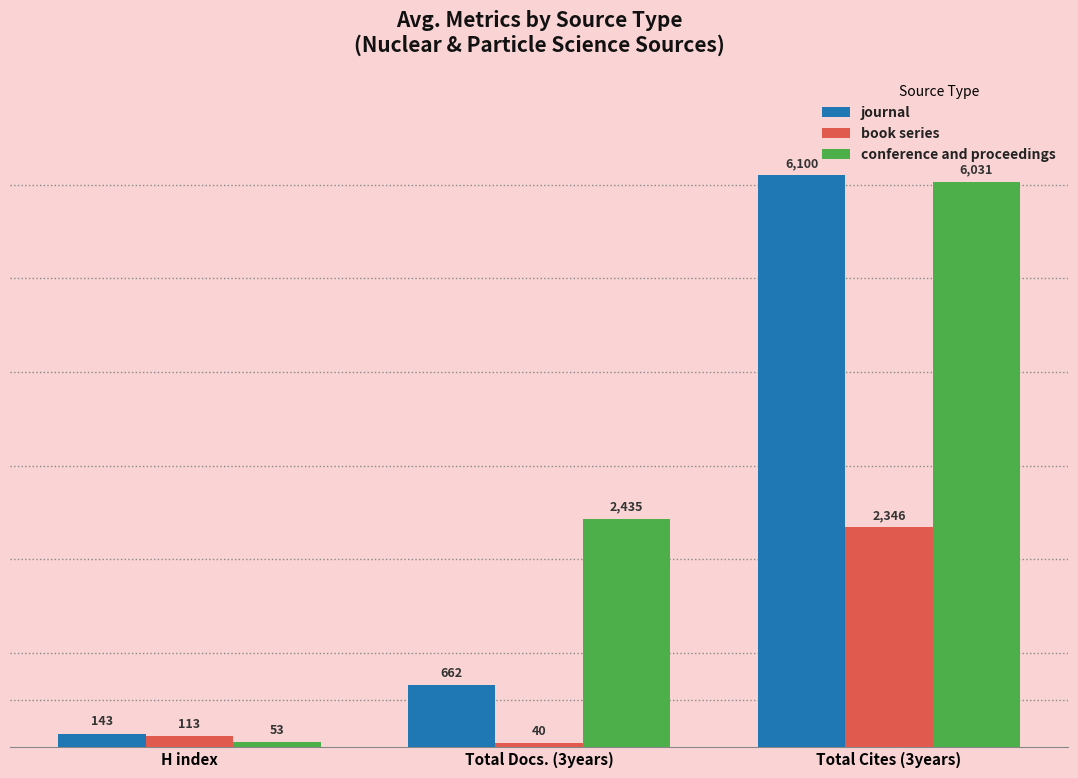

The value of conference and proceedings at H index is 53. True or false?

True